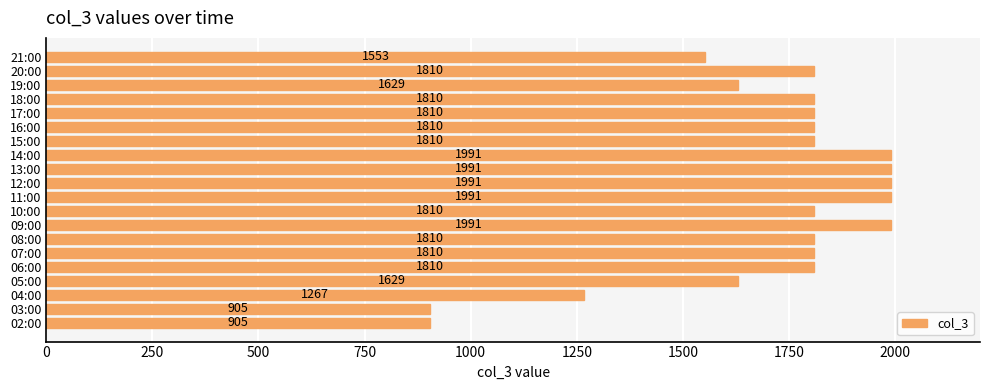

What is the sum of all values?

34133